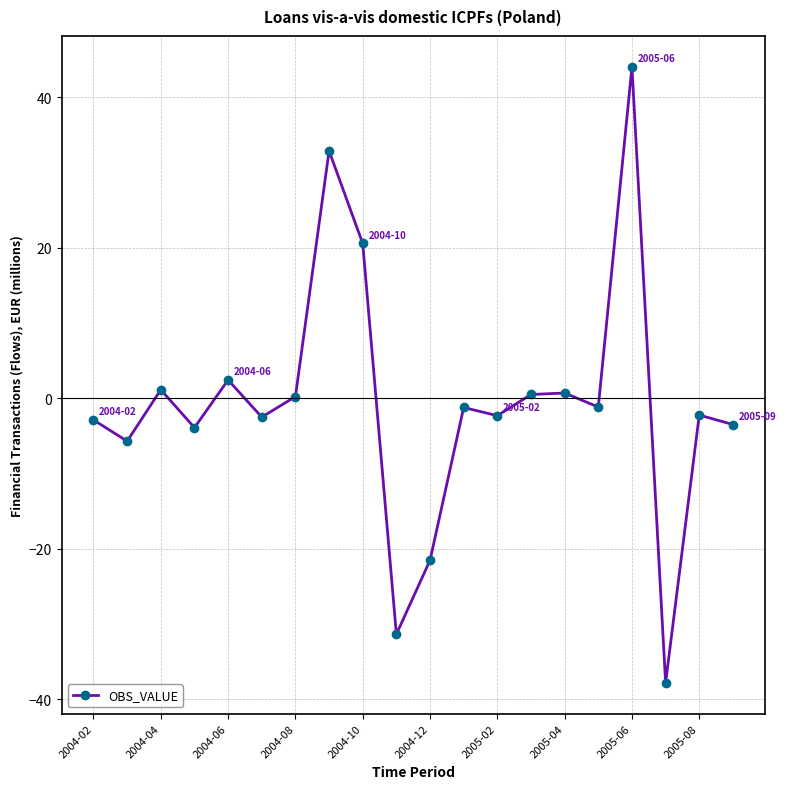

What is the difference between the maximum and minimum values?

81.9